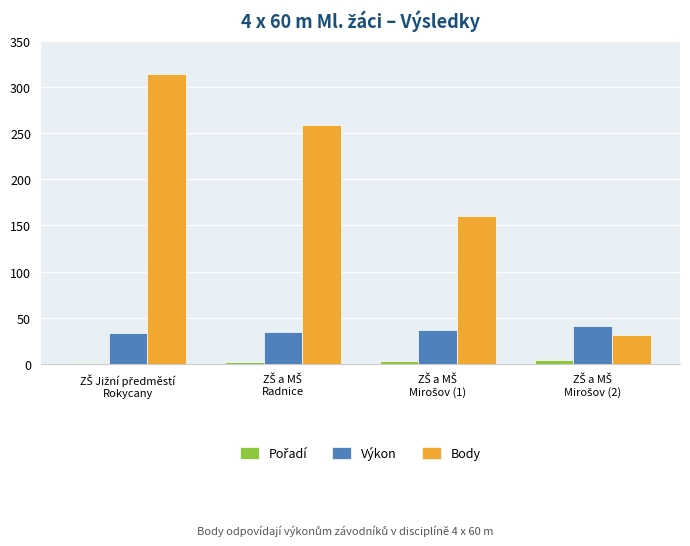

Which series has the largest total across all categories?

Body